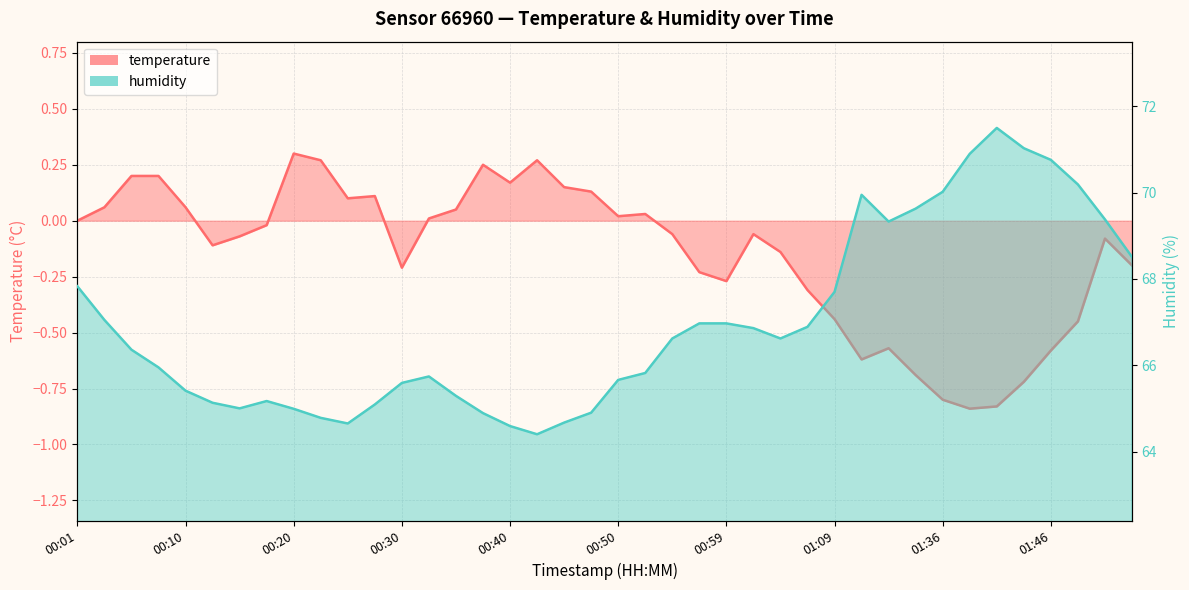

What is the total value across all series at 01:09?

67.3